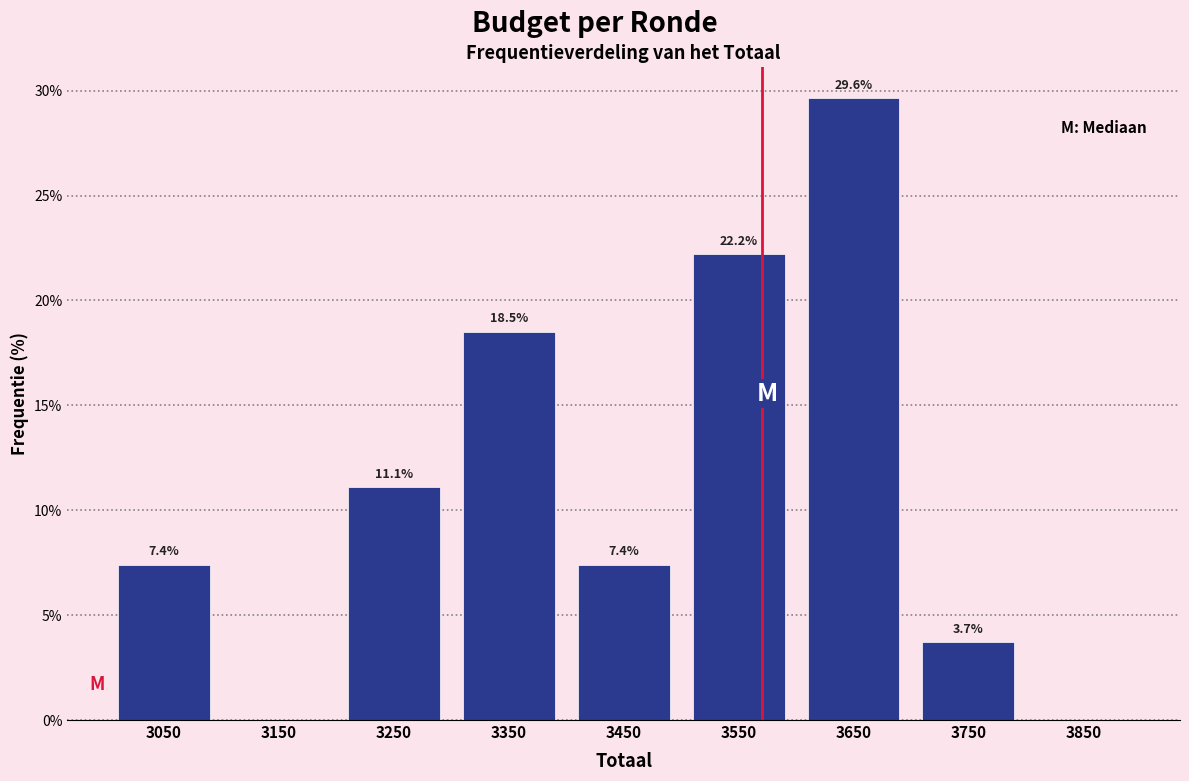

Over which range of the x-axis is the bar tallest?

3600 to 3700